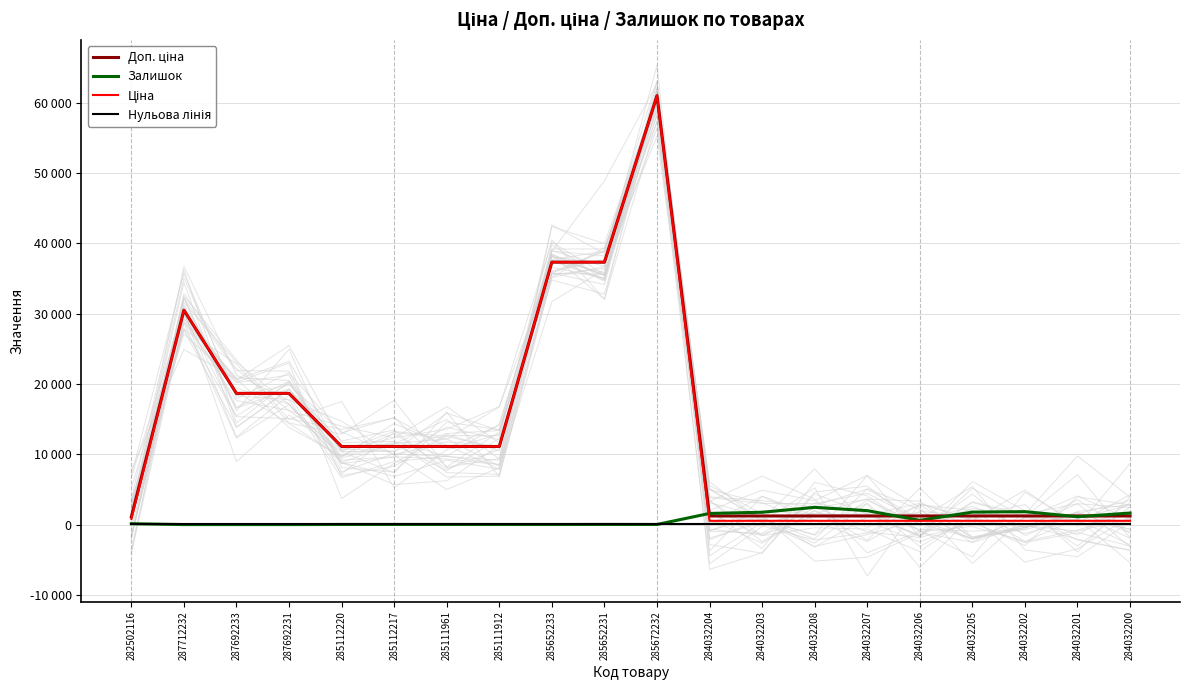

What is the label of the 9th point from the left?

285652233